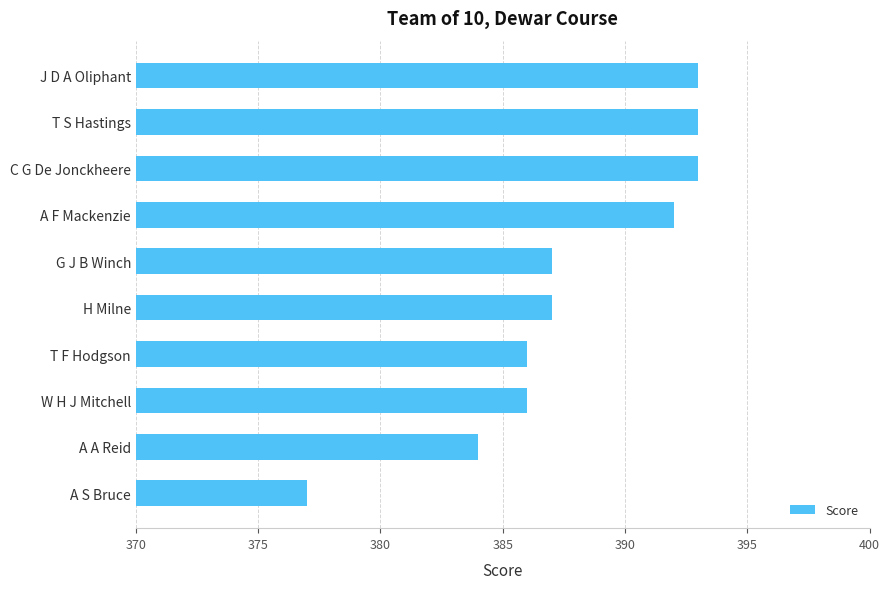

What position from the bottom is H Milne?

5